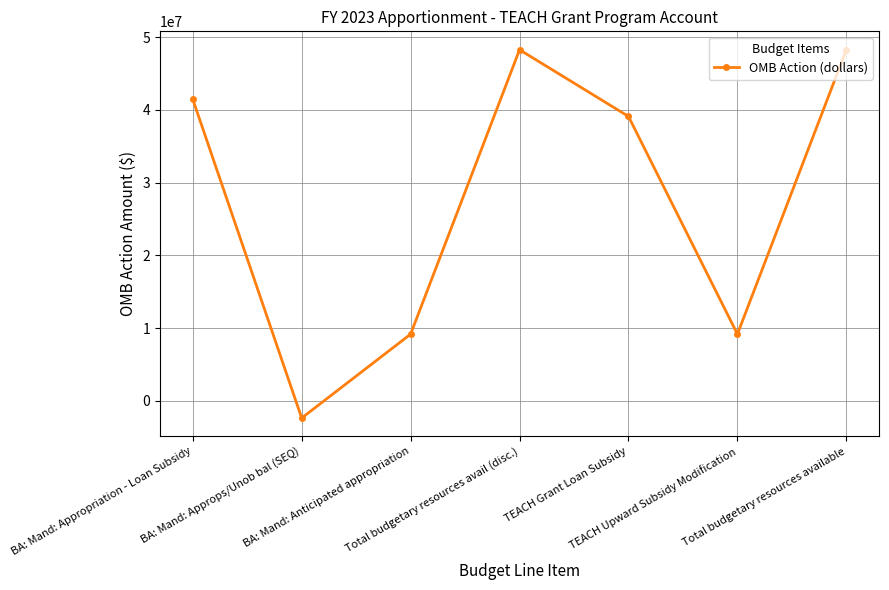

Does the chart have visible grid lines?

Yes